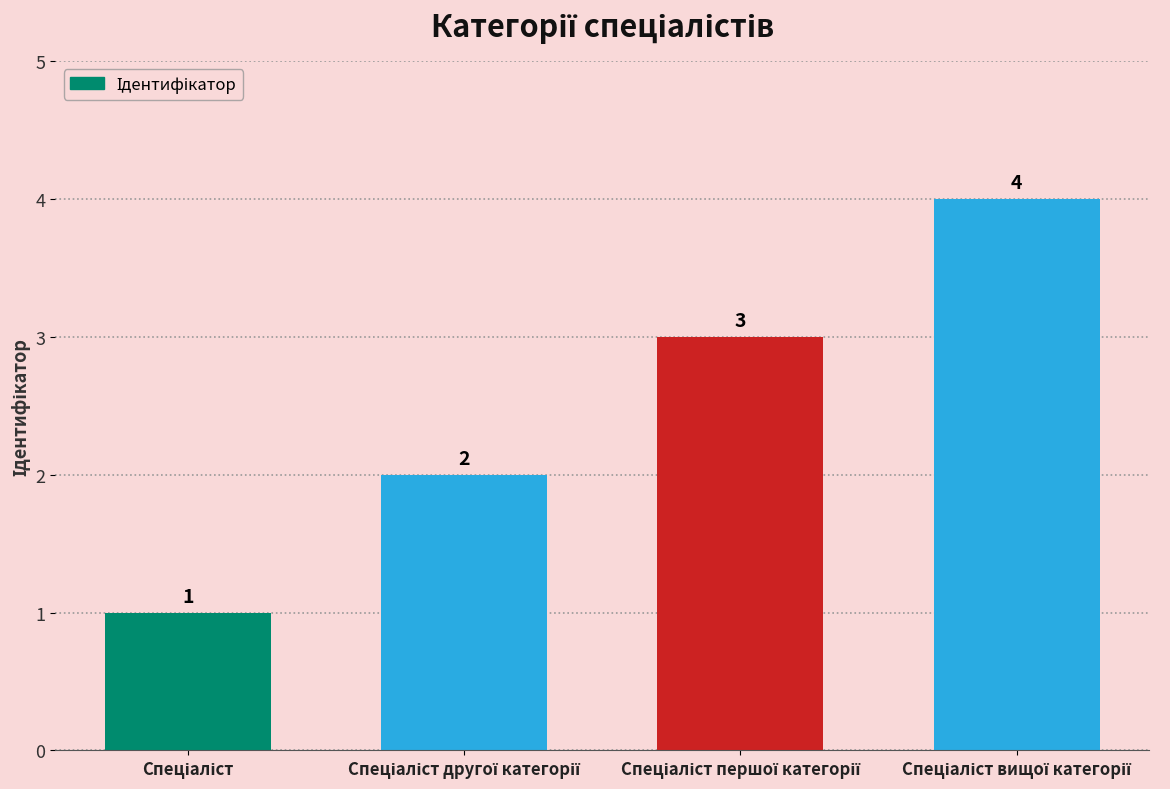

Count the values in the range 2 to 4.

3